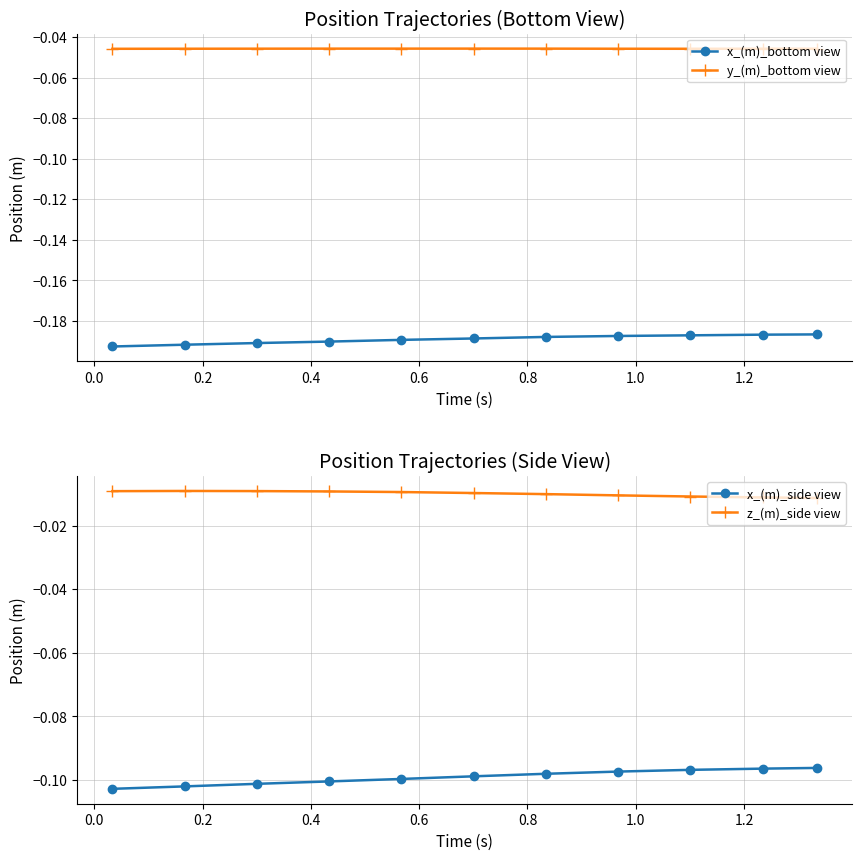

Reading left to right, transcribe all the data shown in this chart.

x_(m)_bottom view: -0.2	-0.2	-0.2	-0.2	-0.2	-0.2	-0.2	-0.2	-0.2	-0.2	-0.2
y_(m)_bottom view: -0.0	-0.0	-0.0	-0.0	-0.0	-0.0	-0.0	-0.0	-0.0	-0.0	-0.0
x_(m)_side view: -0.1	-0.1	-0.1	-0.1	-0.1	-0.1	-0.1	-0.1	-0.1	-0.1	-0.1
z_(m)_side view: -0.0	-0.0	-0.0	-0.0	-0.0	-0.0	-0.0	-0.0	-0.0	-0.0	-0.0